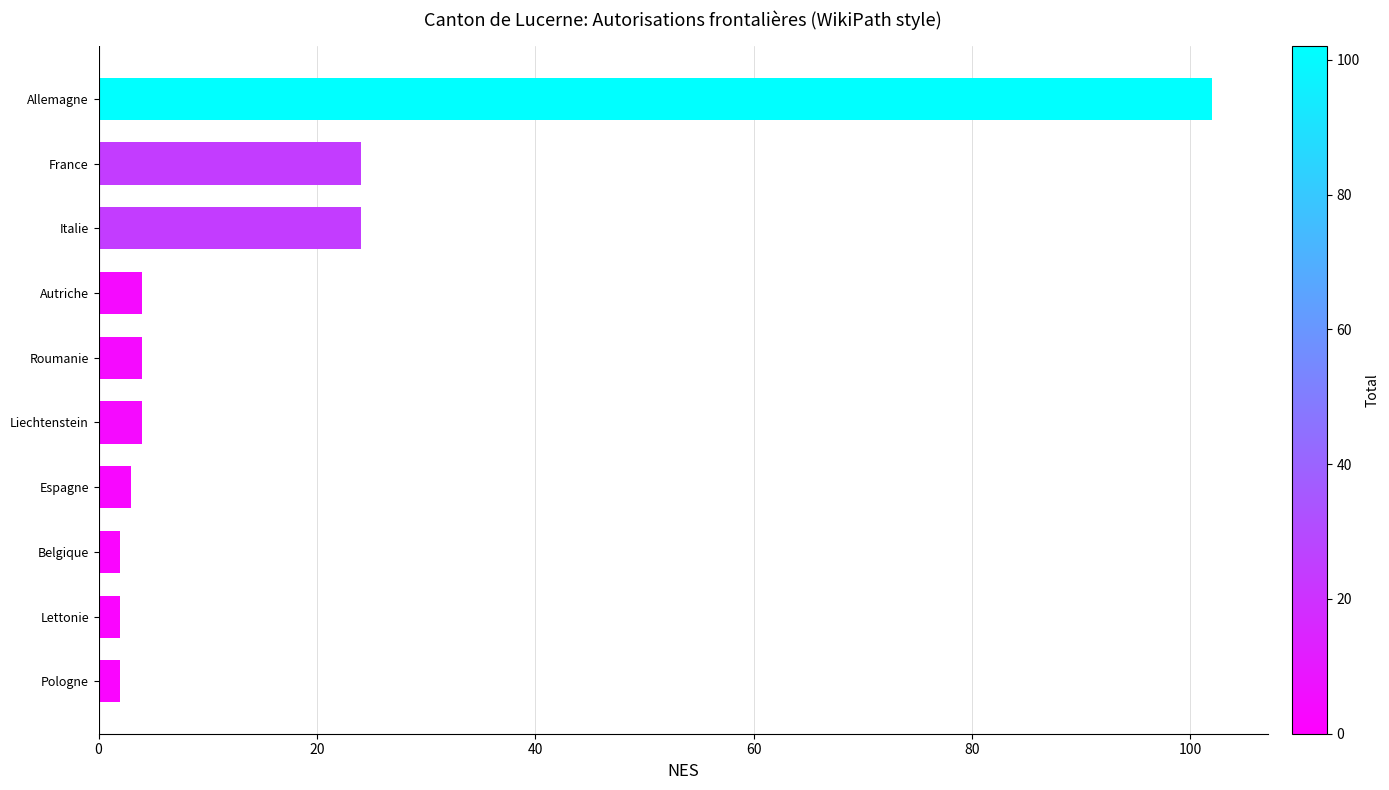

Reading top to bottom, transcribe all the data shown in this chart.

Allemagne=102	France=24	Italie=24	Autriche=4	Roumanie=4	Liechtenstein=4	Espagne=3	Belgique=2	Lettonie=2	Pologne=2